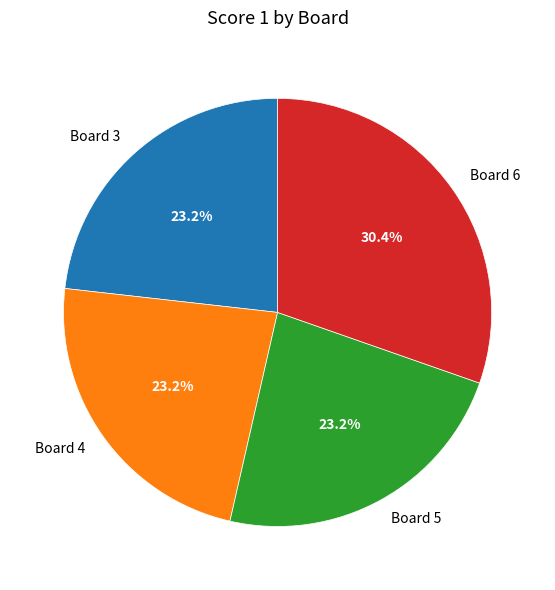

What is the largest slice in the pie chart?

Board 6